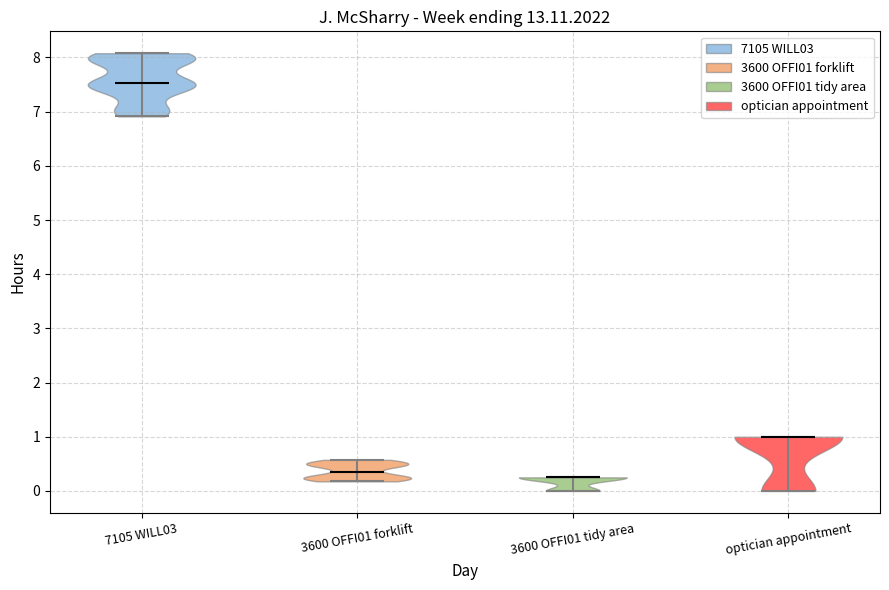

What is the highest point the violin for 7105 WILL03 reaches on the y-axis? The values are not printed on the chart, so give them approximately, as read against the axis.

8.1